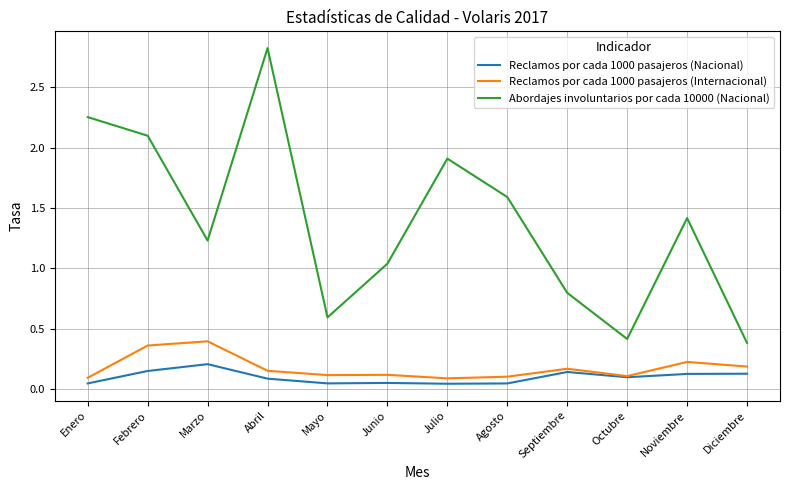

How many interior local peaks does the Abordajes involuntarios por cada 10000 (Nacional) series have?

3